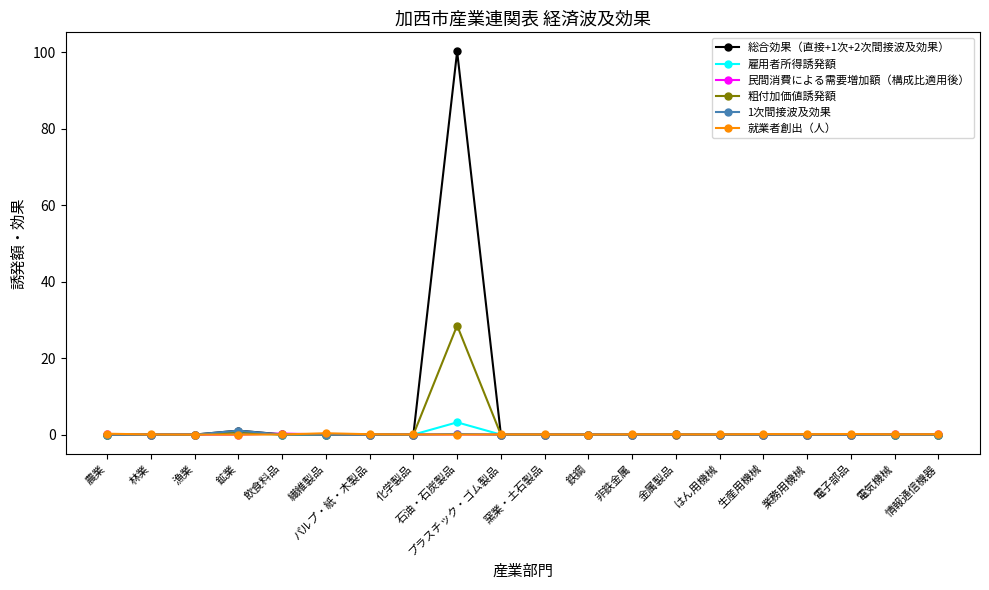

Which label corresponds to the largest value in the chart?

石油・石炭製品